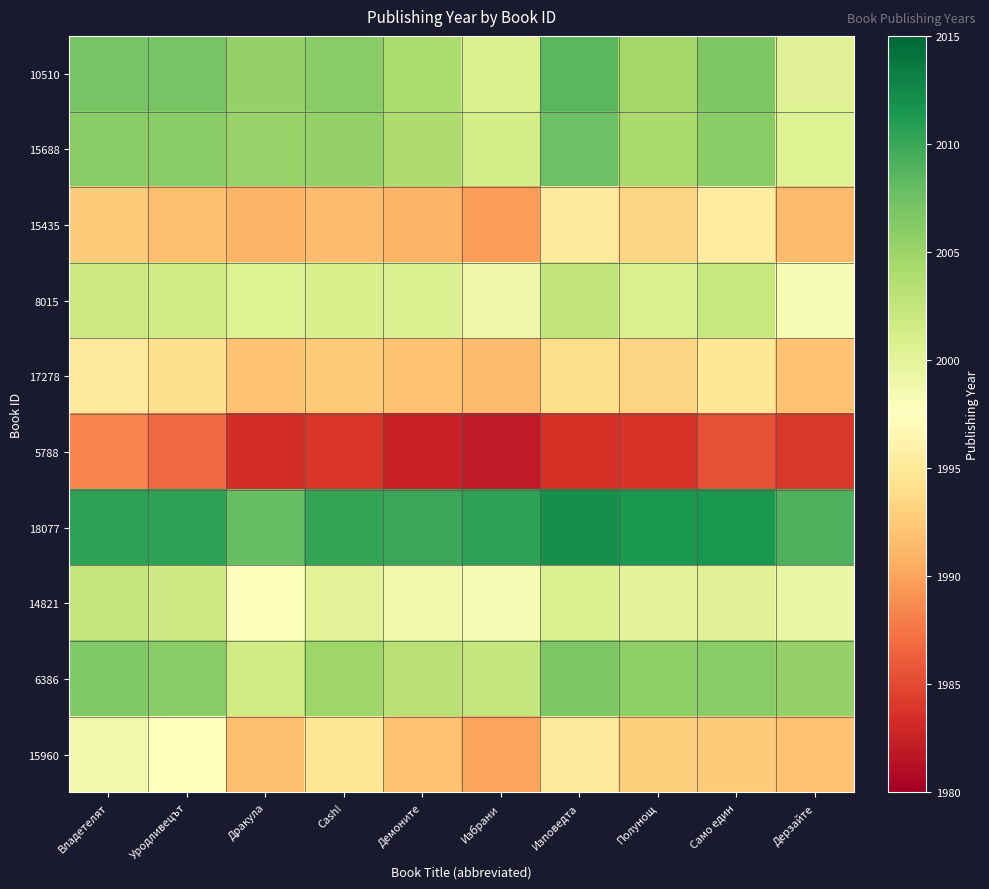

At which category does the chart reach its peak across all series?

Изповедта